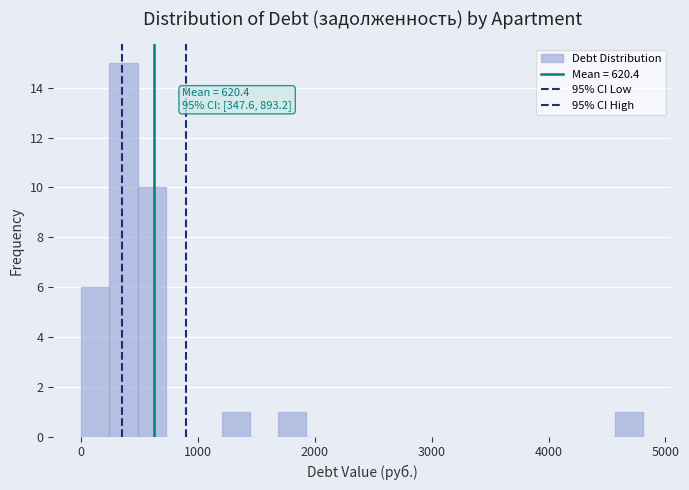

Read against the x-axis, roughly where is the centre of the tallest bar?

400